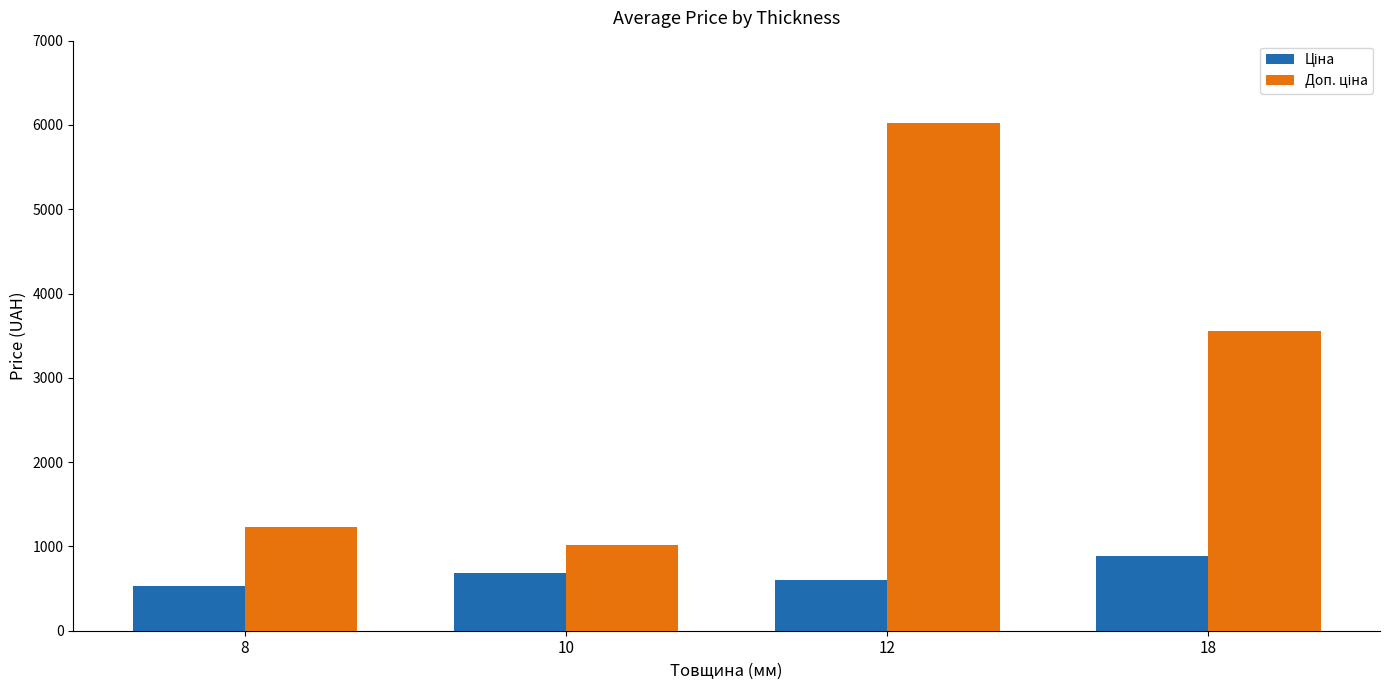

At which category is the sum across all series the highest?

12